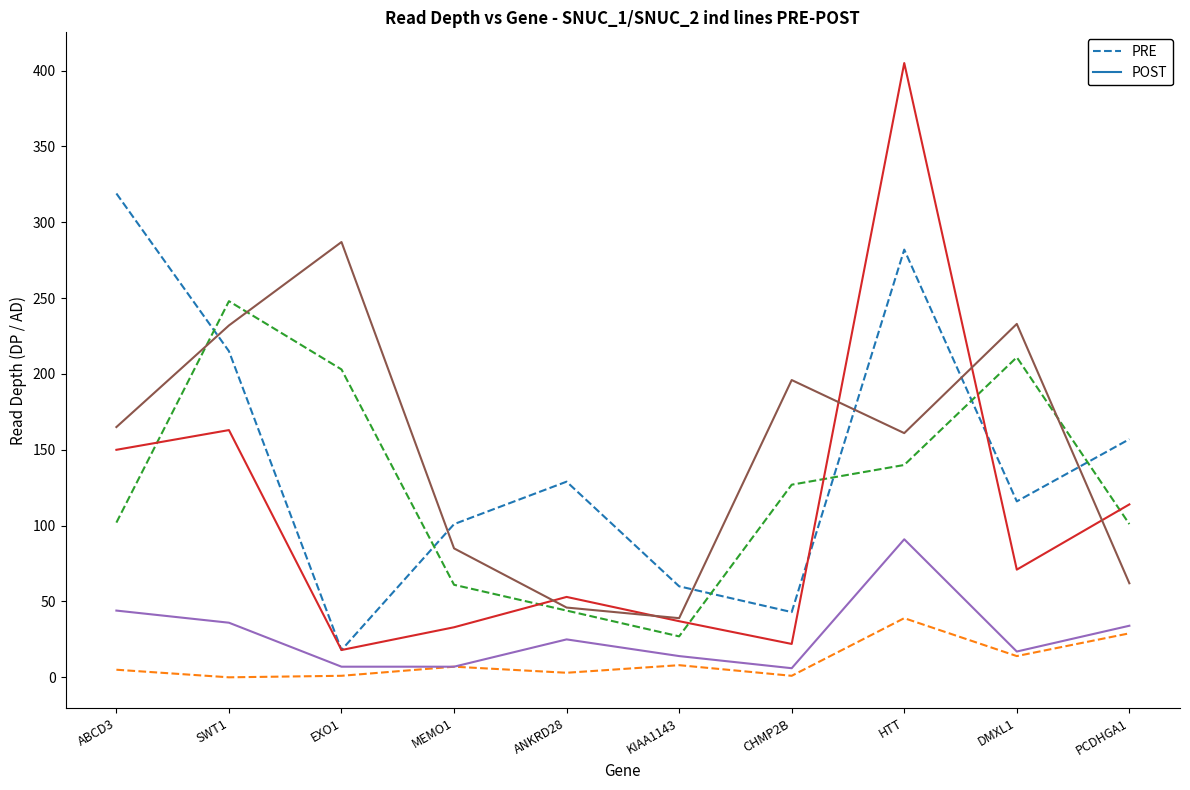

Which category has the highest value across all series?

HTT